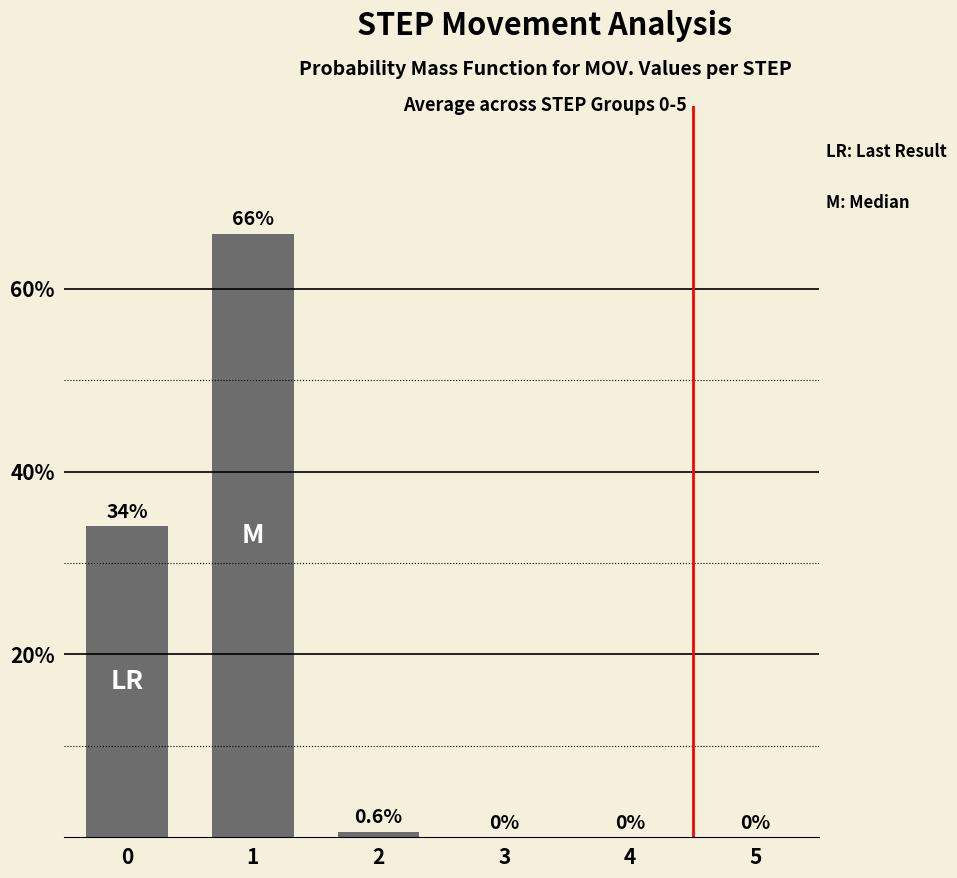

Rank the categories by value from lowest to highest.

3, 4, 5, 2, 0, 1